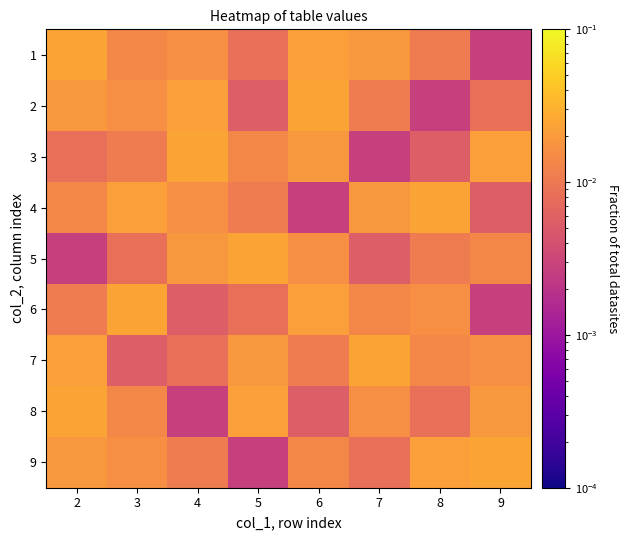

Which category has the lowest value across all series?

9